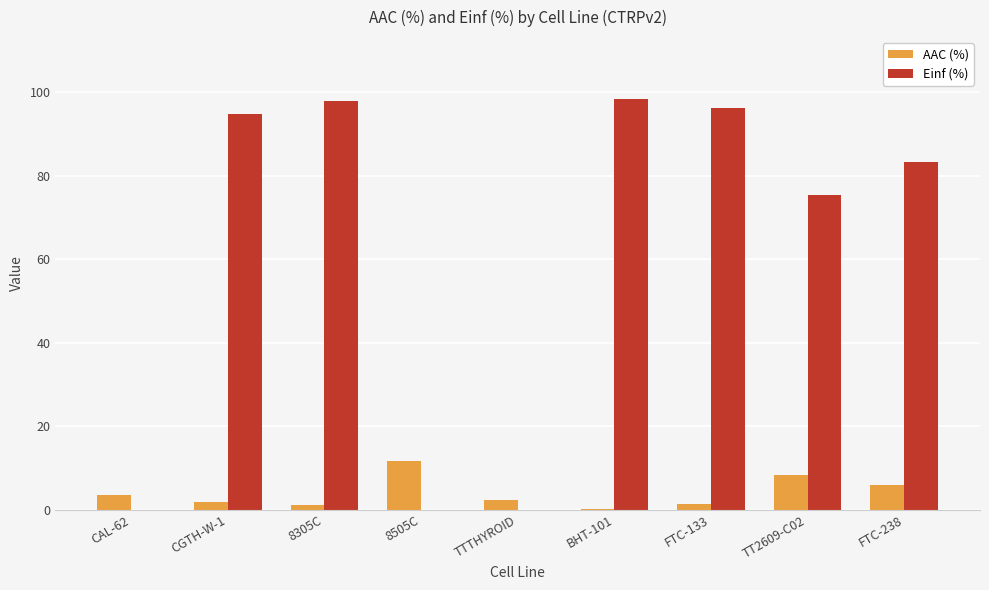

The Einf (%) series shows 20.8 at FTC-133. True or false?

False